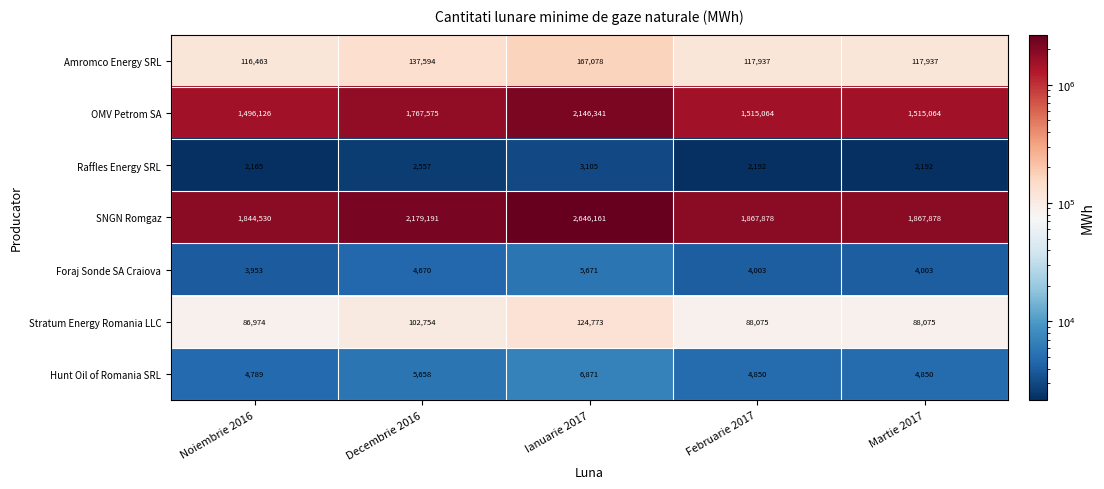

At which label does Stratum Energy Romania LLC reach its peak?

Ianuarie 2017